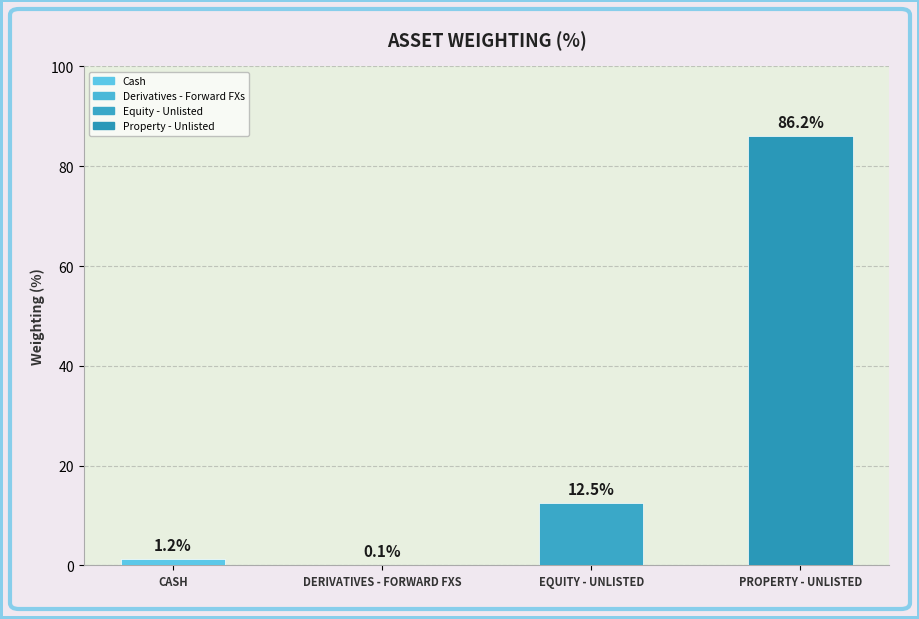

How many values are below 12?

2